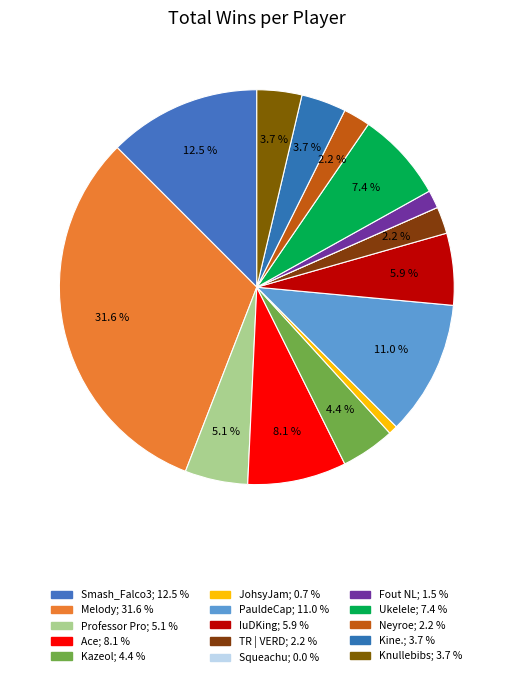

What percentage is NOT represented by Kazeol?

95.6%